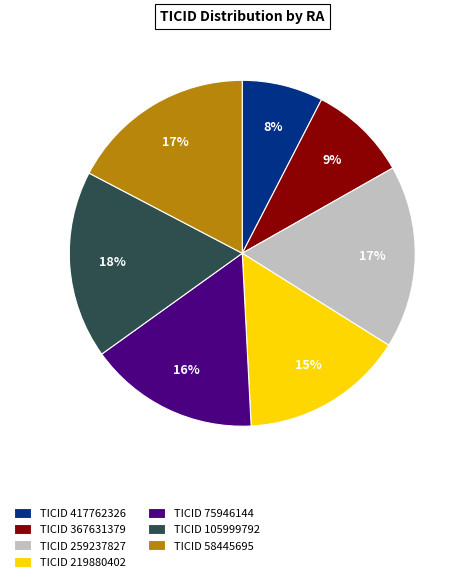

The TICID 219880402 slice represents 26% of the pie. True or false?

False